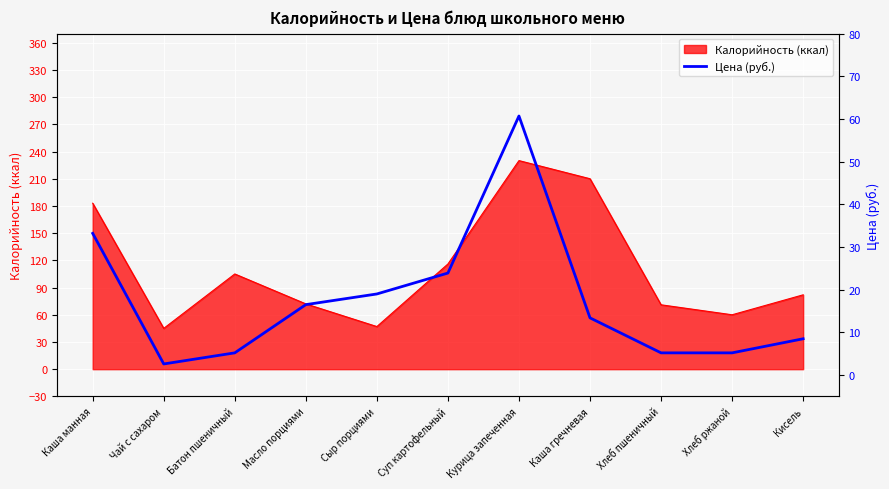

Which category has the lowest value across all series?

Чай с сахаром